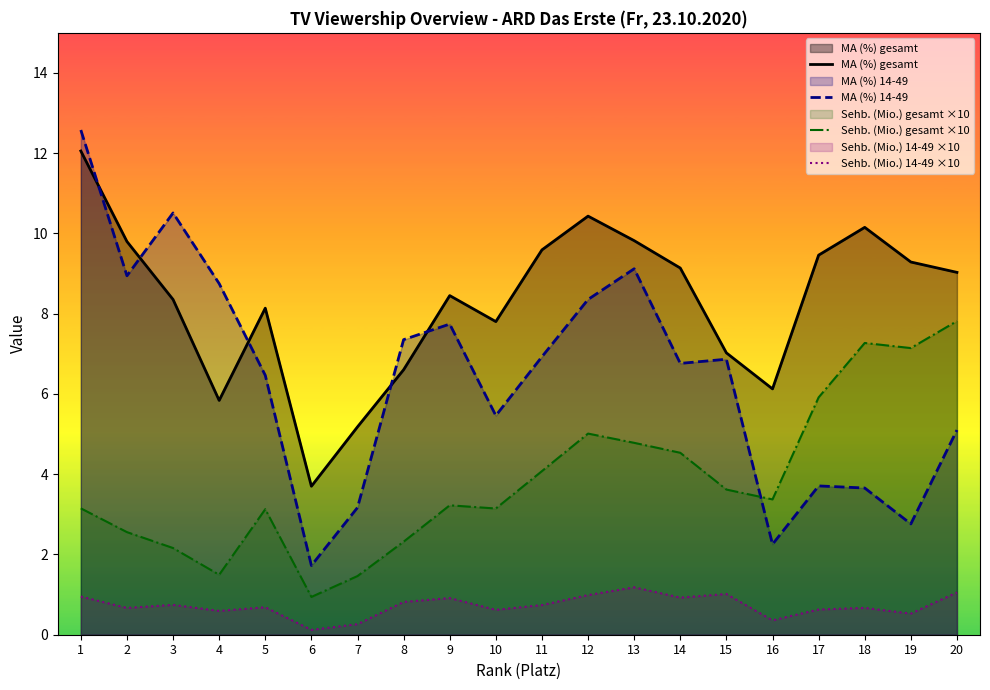

What are all the series names shown in the legend?

MA (%) gesamt, MA (%) 14-49, Sehb. (Mio.) gesamt ×10, Sehb. (Mio.) 14-49 ×10